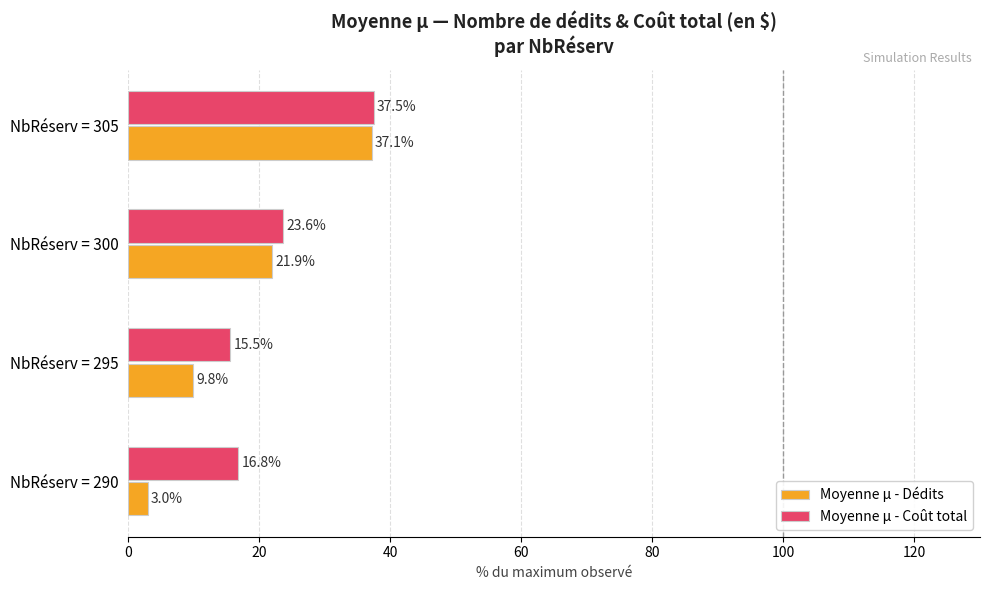

List the series in order of their peak value, lowest first.

Moyenne µ - Dédits, Moyenne µ - Coût total